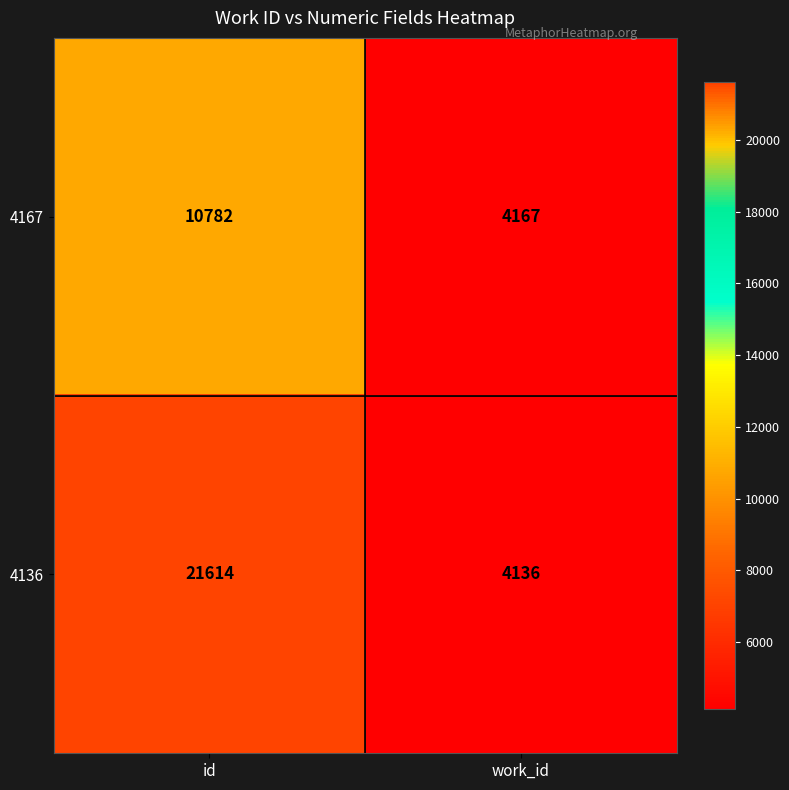

At id, list the series in order from smallest to largest.

4167, 4136